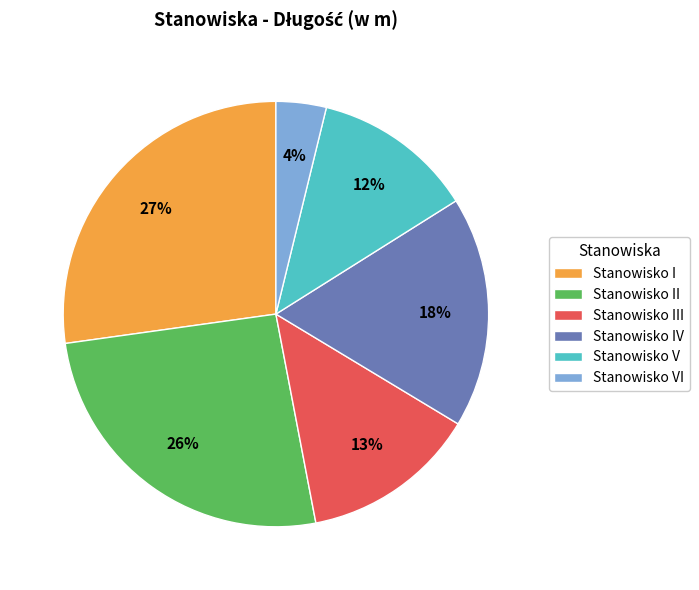

Is there any slice that represents more than half of the pie?

No